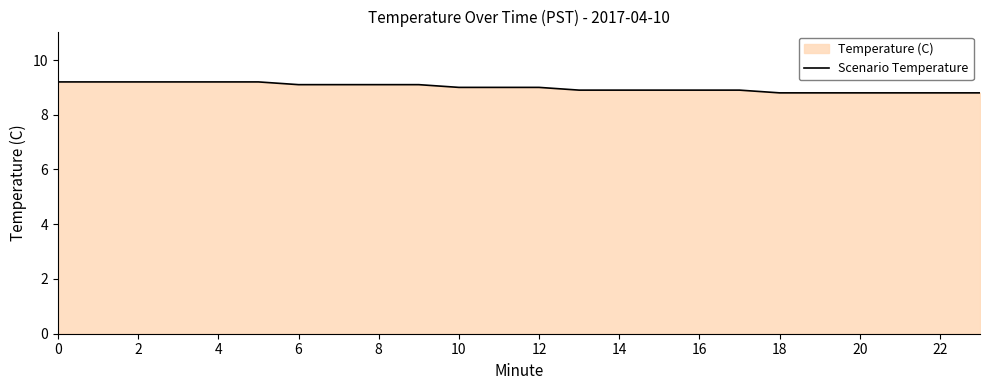

How many series are shown in this chart?

1